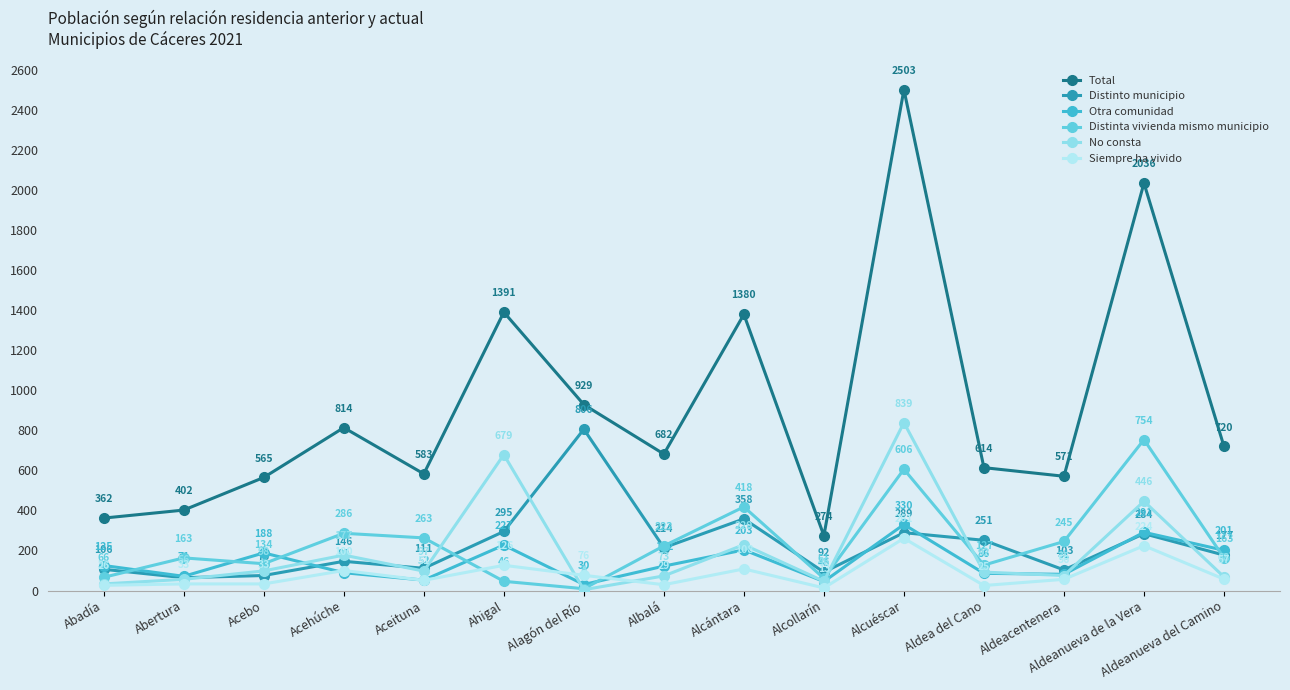

What is the label of the 8th point from the left?

Albalá